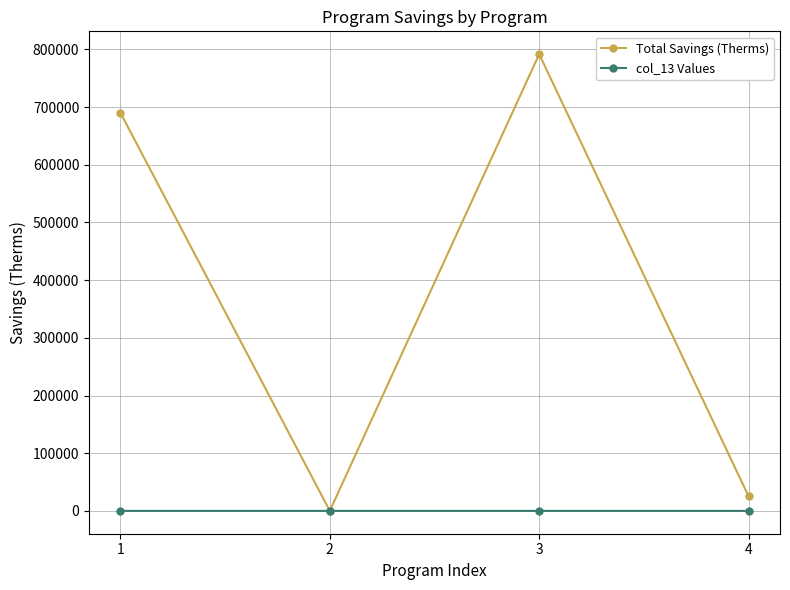

What is the total value across all series at 4?

25244